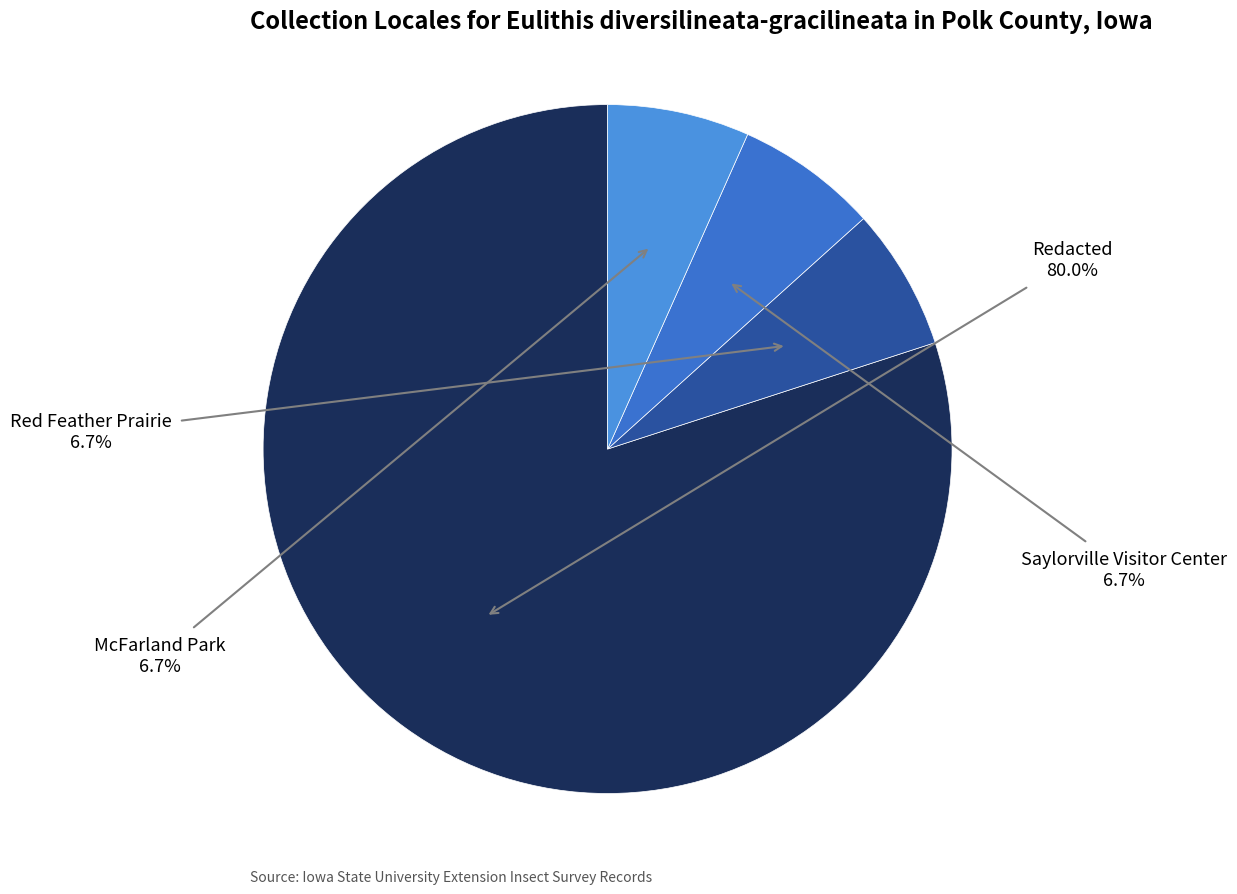

How many slices are in this pie chart?

4